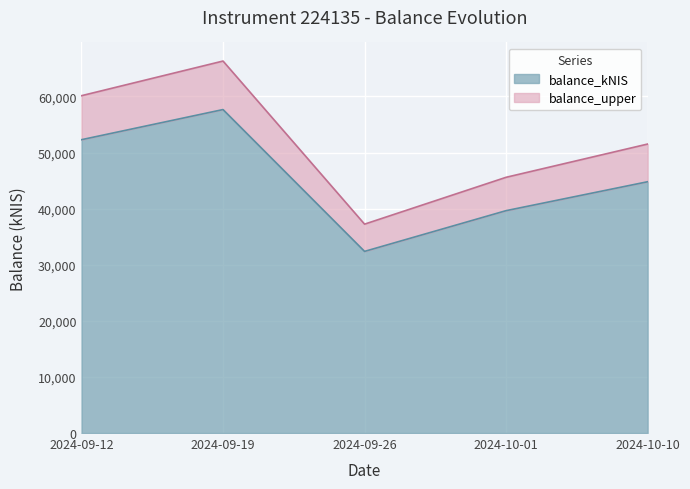

What is the label of the 4th point from the left?

2024-10-01